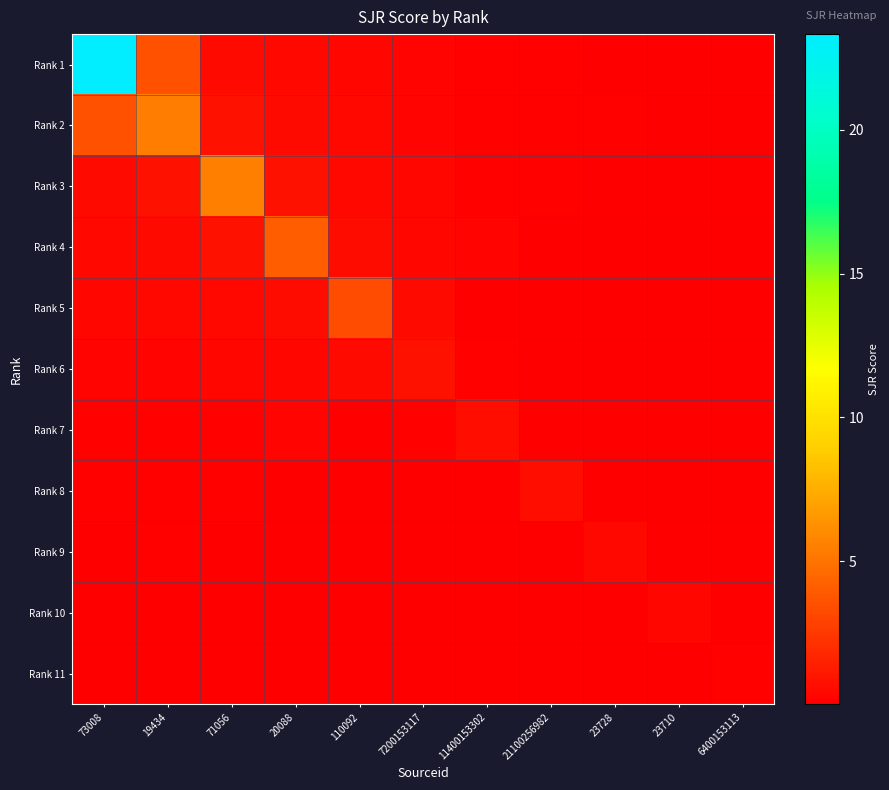

At 21100256982, list the series in order from largest to smallest.

Rank 8, Rank 3, Rank 1, Rank 2, Rank 7, Rank 9, Rank 6, Rank 5, Rank 4, Rank 10, Rank 11